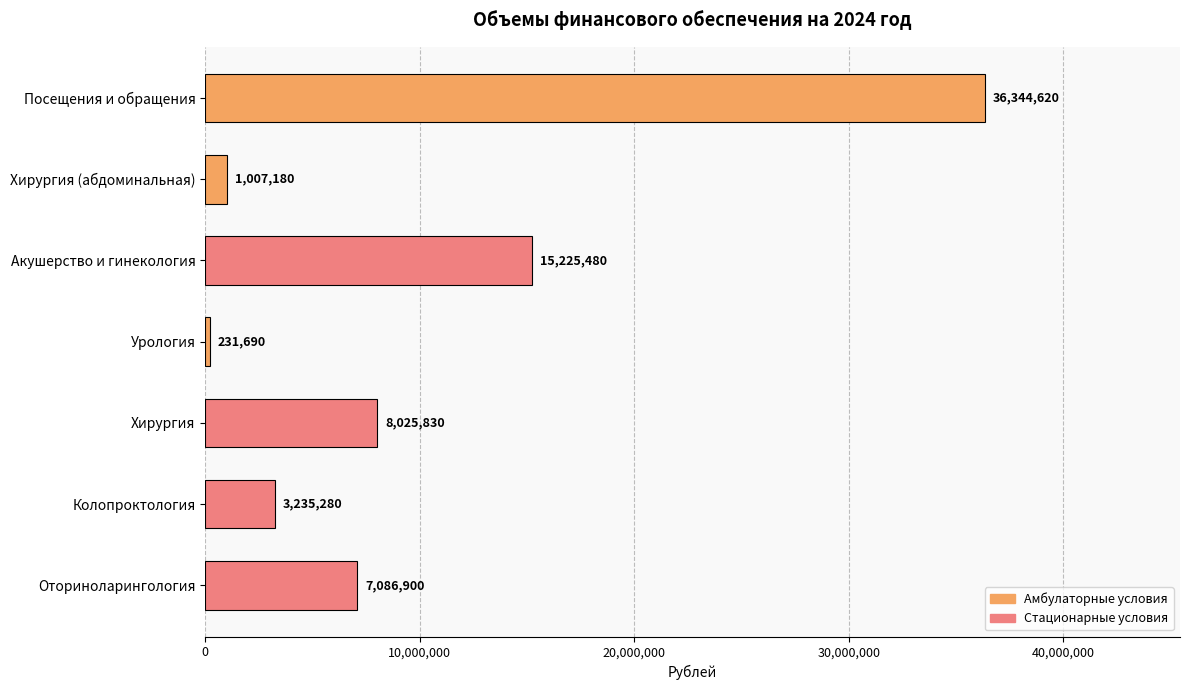

How many data points are less than 7086900?

3